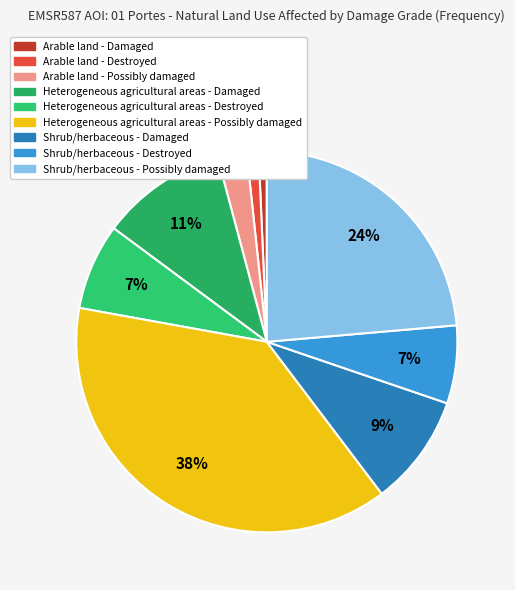

Approximately how many times larger is the value at Arable land - Damaged compared to Shrub/herbaceous - Damaged?

0.1